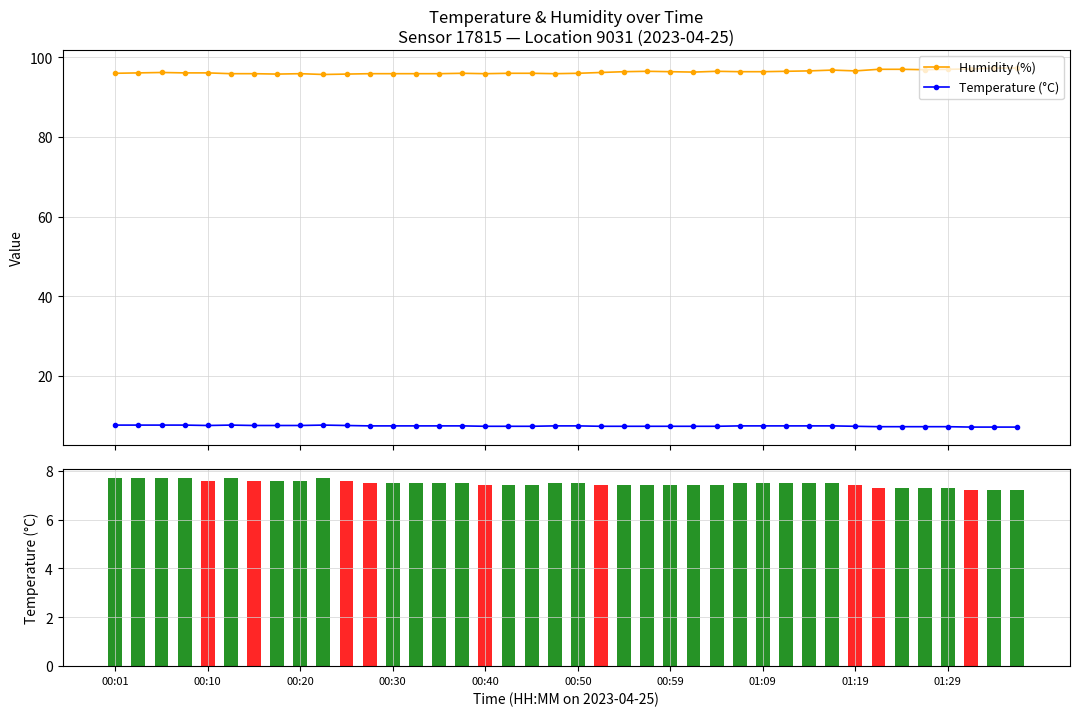

True or false: Humidity (%) has more than 2 points higher than both neighbors.

True